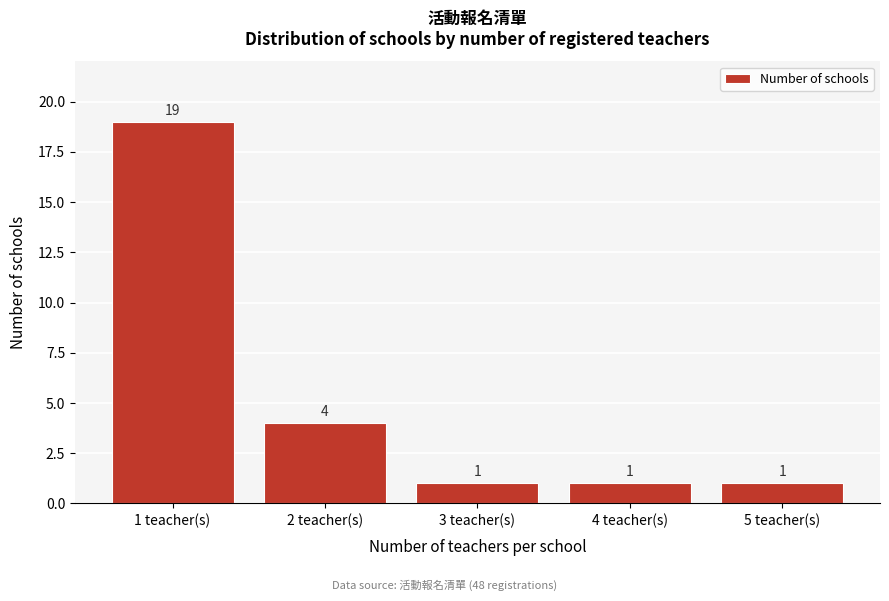

Reading right to left, what are all the values shown in this chart?

1	1	1	4	19